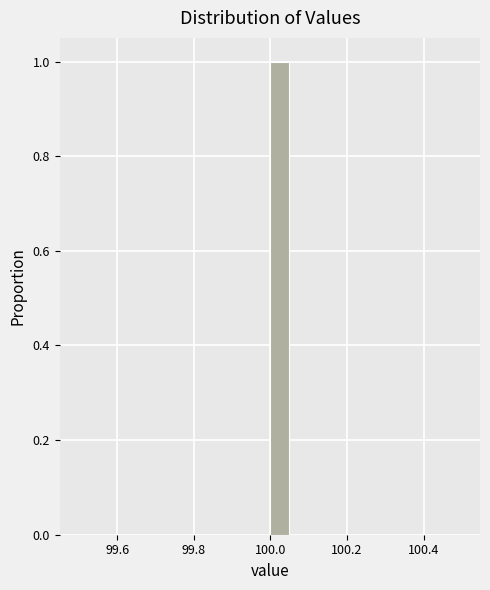

Around what value on the x-axis is the tallest bar? Give the approximate position of its centre, as read against the axis.

100.02